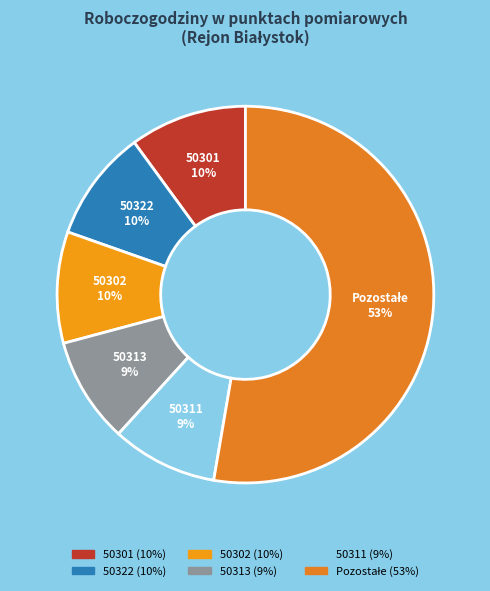

Is the sum of 50311 and 50301 greater than half?

No